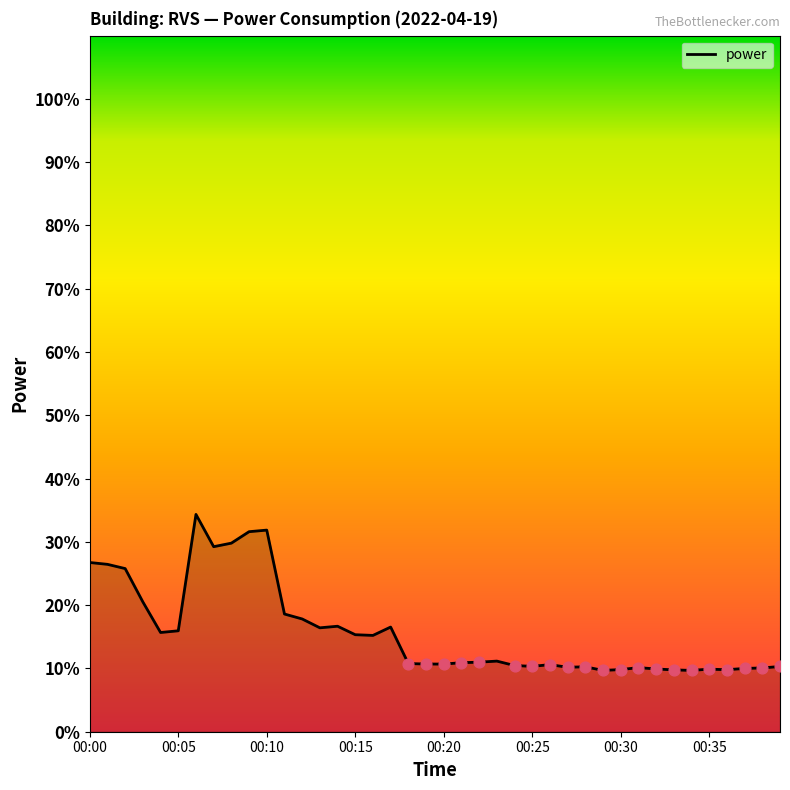

What is the greatest value displayed?

34.3